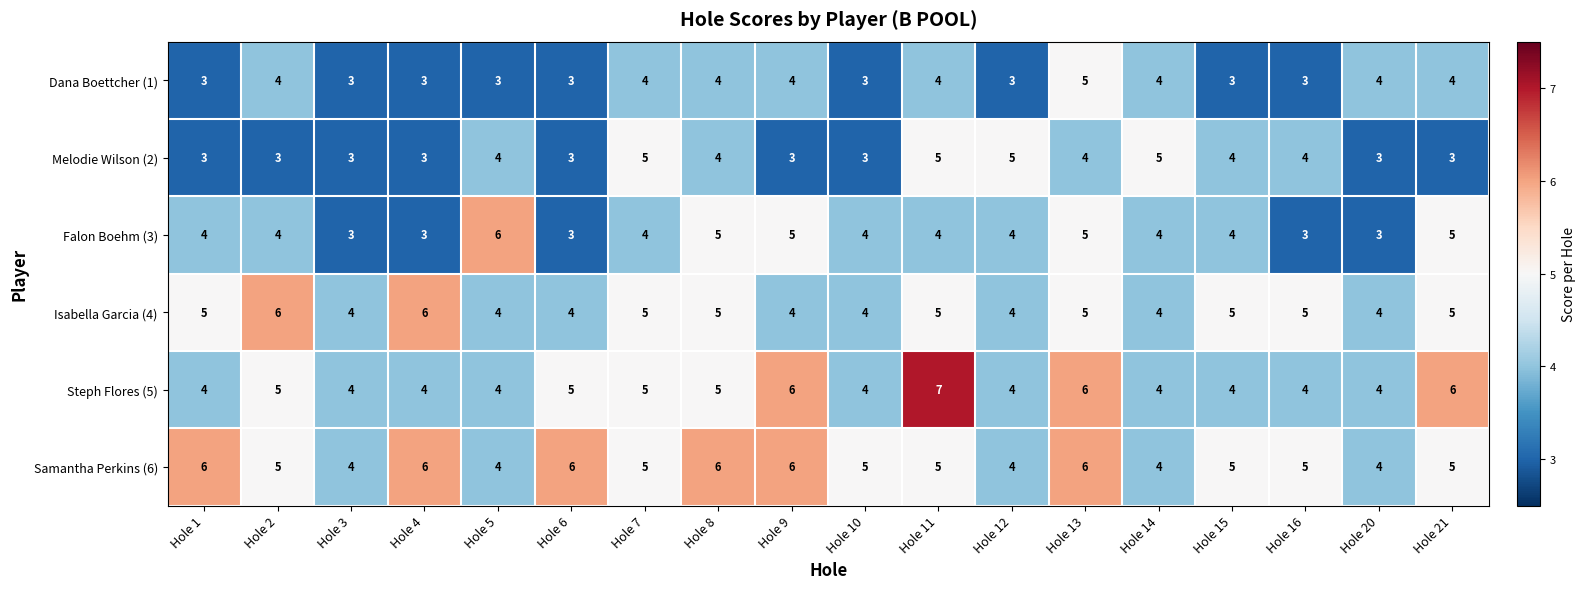

The Dana Boettcher (1) series shows 7 at Hole 14. True or false?

False